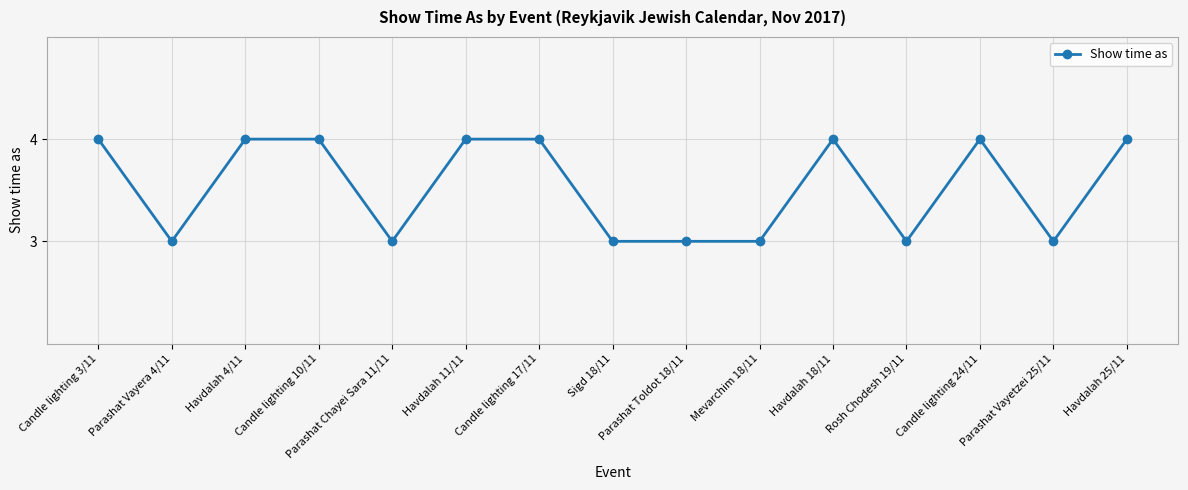

The chart shows a value of 7 at Havdalah 25/11. True or false?

False